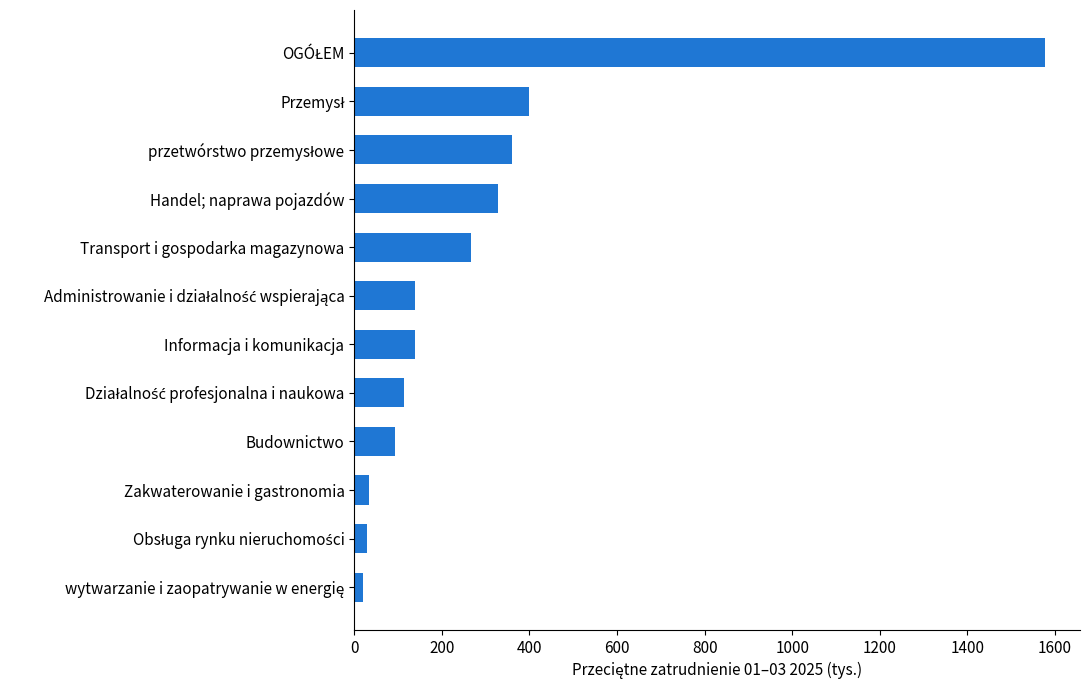

What is the change in value from Zakwaterowanie i gastronomia to Budownictwo?

+59.4